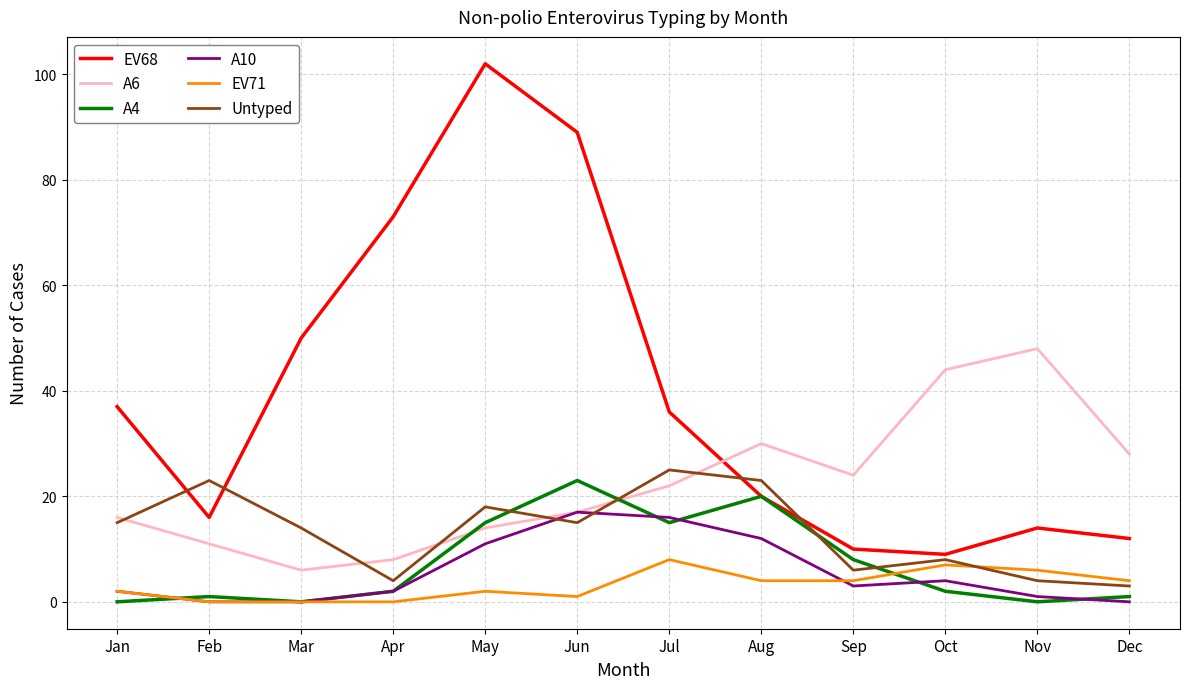

True or false: A6 and EV68 intersect in this chart.

True